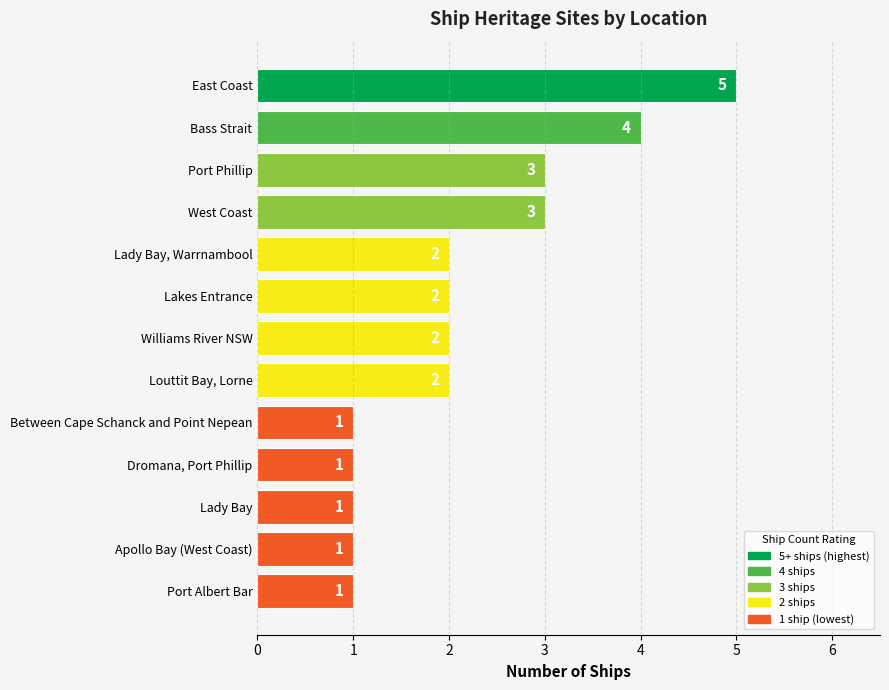

Count the values in the range 1 to 3.

11